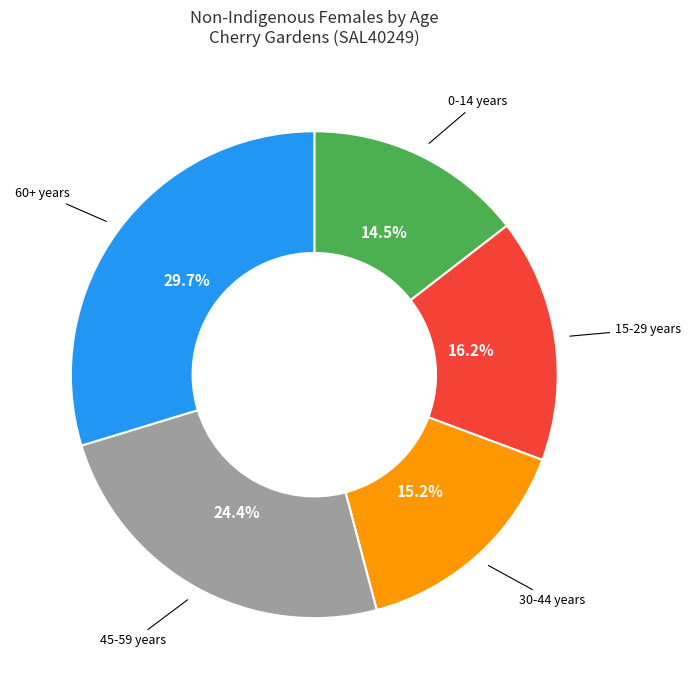

Does any single category account for the majority?

No